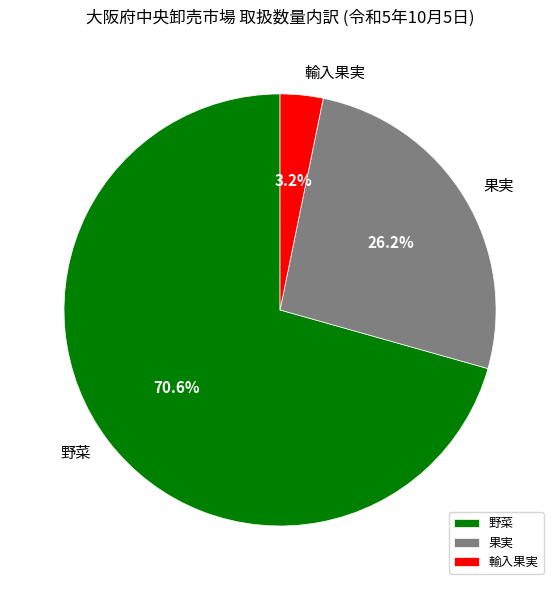

The 輸入果実 slice represents 3% of the pie. True or false?

True